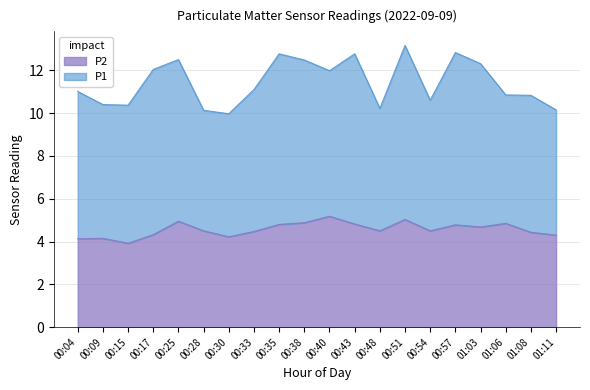

The value of P2 at 00:04 is 4.1. True or false?

True